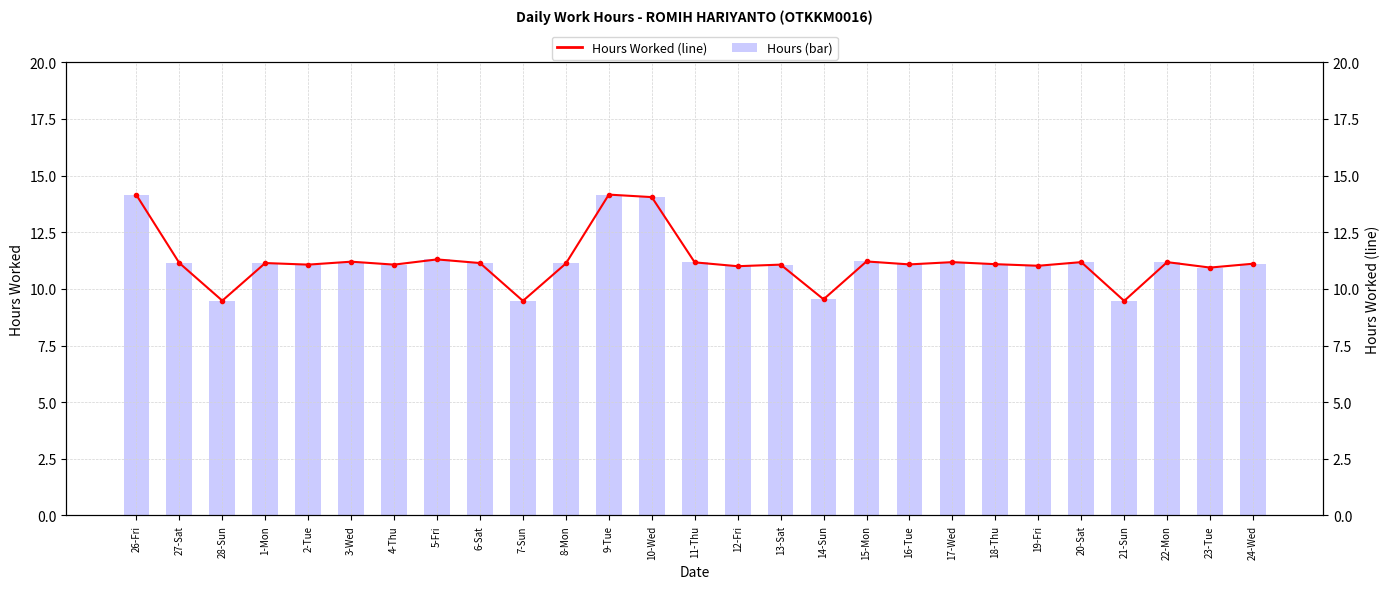

What is the difference between the maximum and second lowest values in the Hours (line) series?

4.7